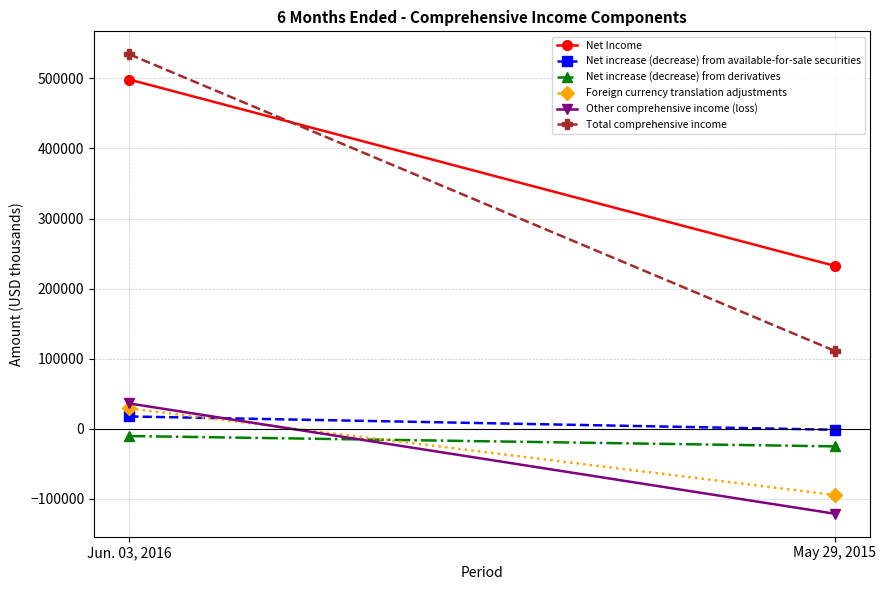

What are all the series names shown in the legend?

Net Income, Net increase (decrease) from available-for-sale securities, Net increase (decrease) from derivatives, Foreign currency translation adjustments, Other comprehensive income (loss), Total comprehensive income